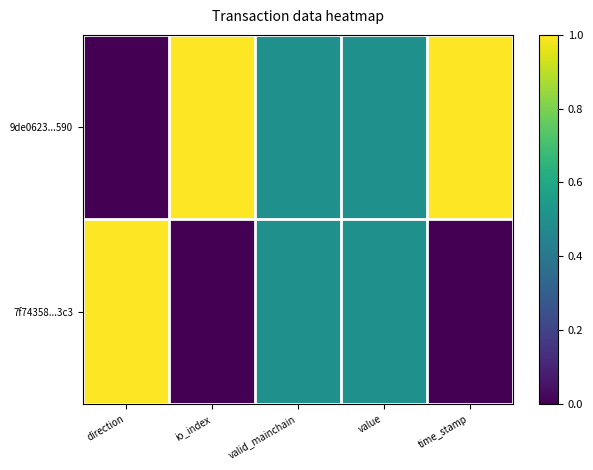

Reading left to right, list all the values displayed in this chart.

9de0623...590: direction=0.0	io_index=1.0	valid_mainchain=0.5	value=0.5	time_stamp=1.0
7f74358...3c3: direction=1.0	io_index=0.0	valid_mainchain=0.5	value=0.5	time_stamp=0.0